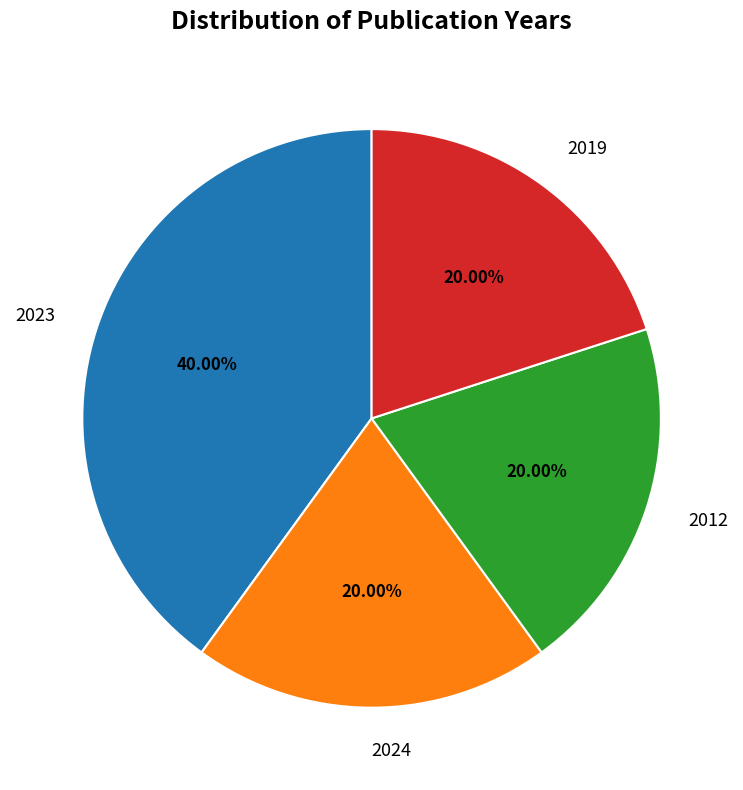

To the nearest percent, what percentage of the pie is 2019?

20%